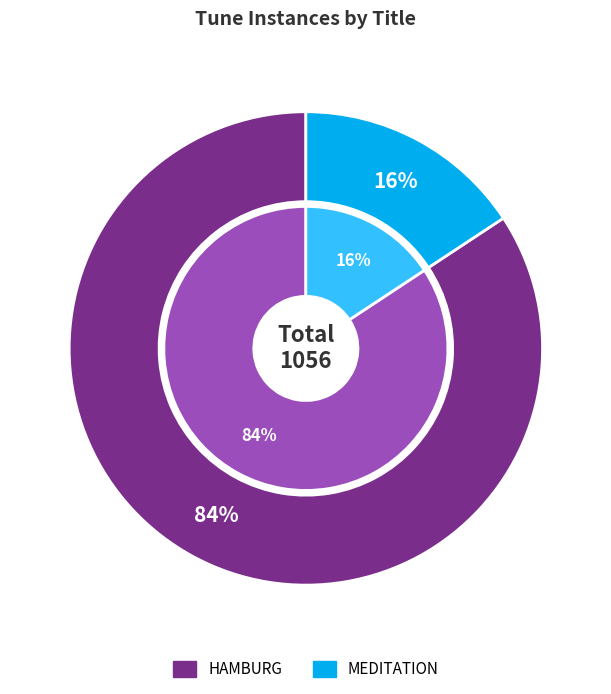

What is the largest slice in the pie chart?

HAMBURG